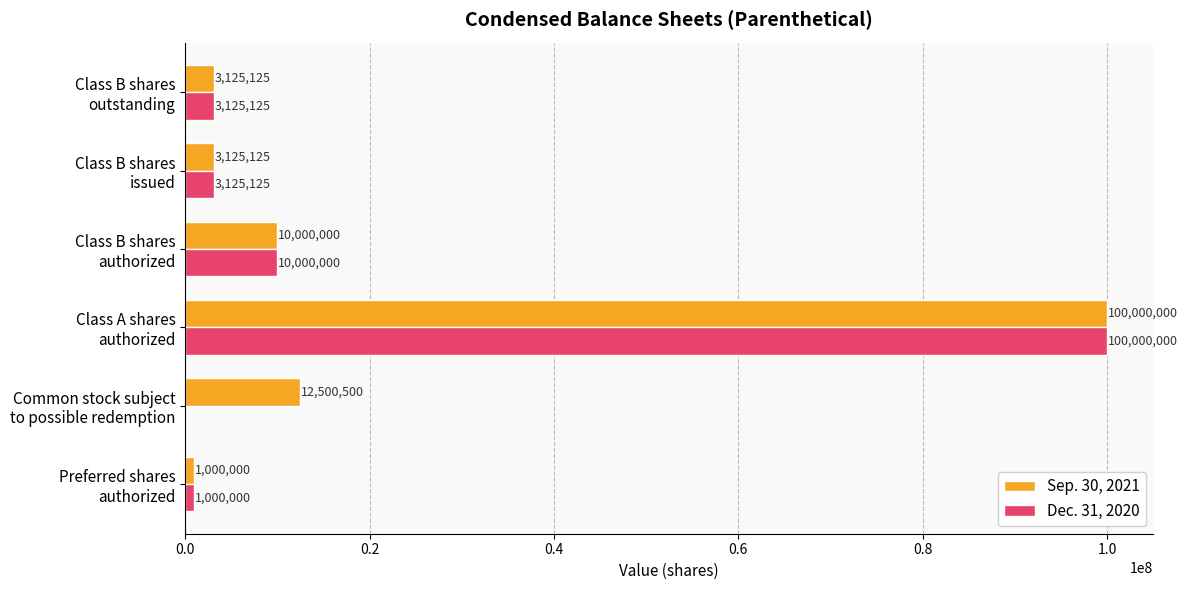

Which series has the largest total across all categories?

Sep. 30, 2021